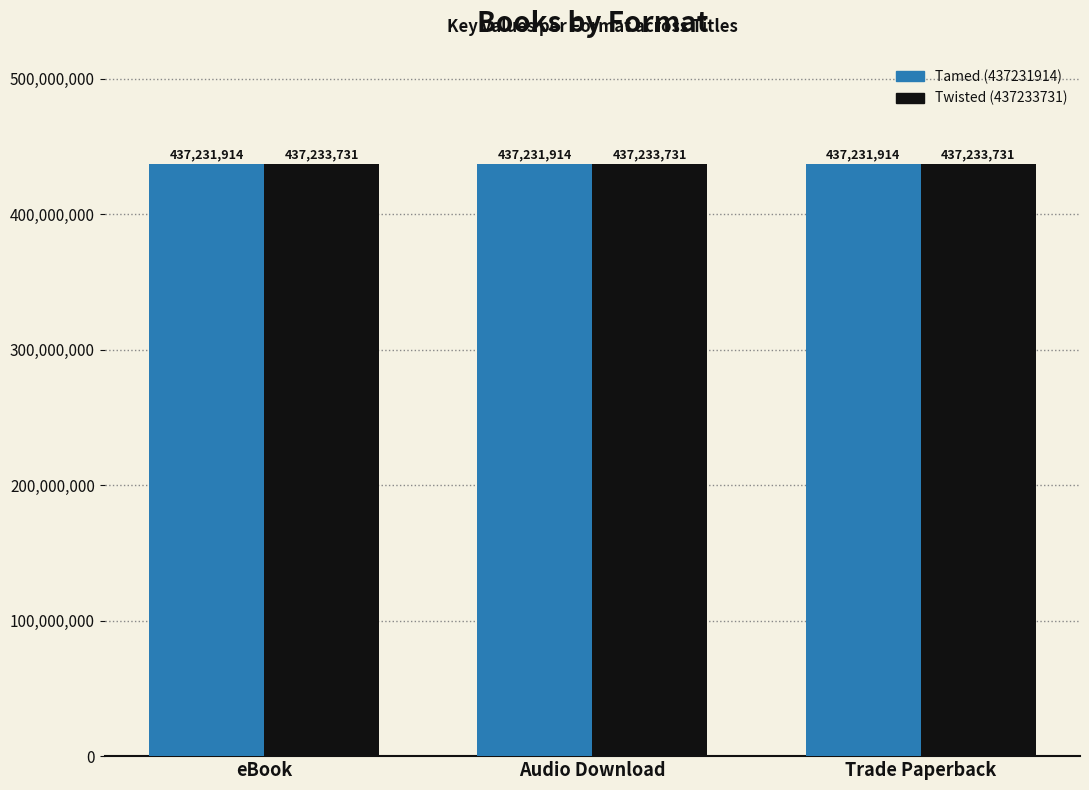

What is the spread (max minus min) of values at Audio Download?

1817